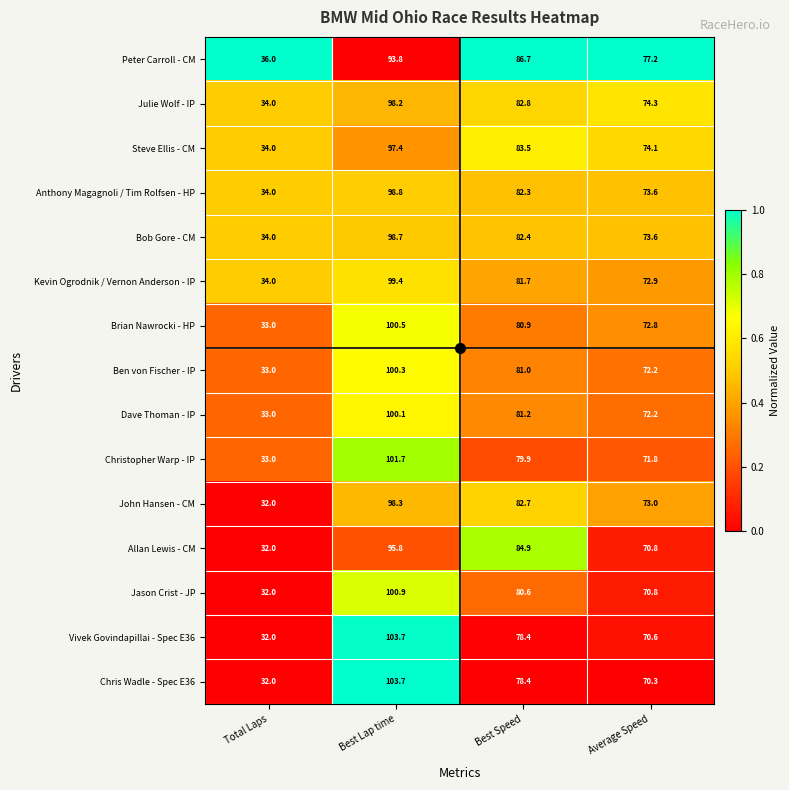

What is the difference between the maximum and second lowest values in the Vivek Govindapillai - Spec E36 series?

33.1